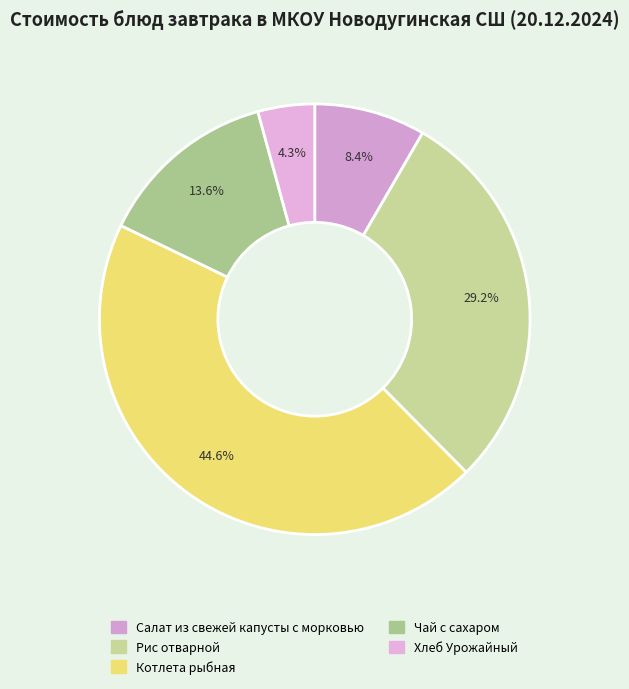

What is the total percentage of Котлета рыбная and Салат из свежей капусты с морковью?

52.9%